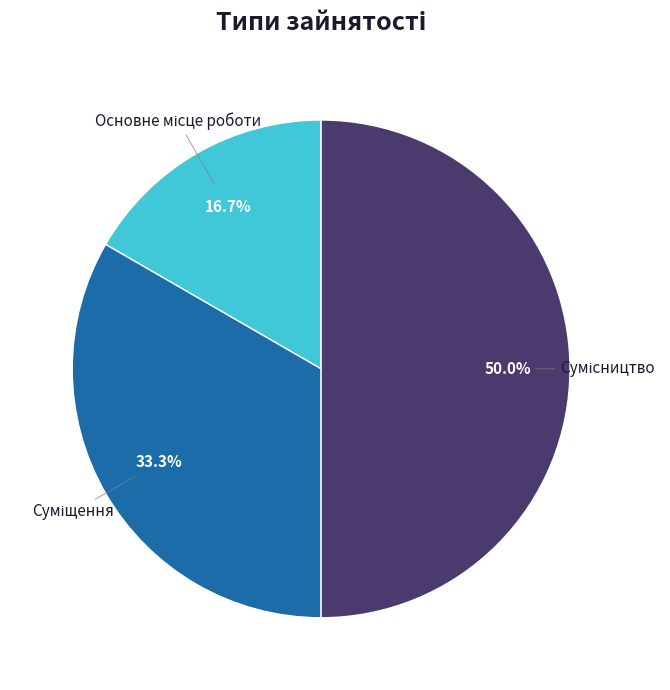

Is Основне місце роботи the majority of the pie?

No